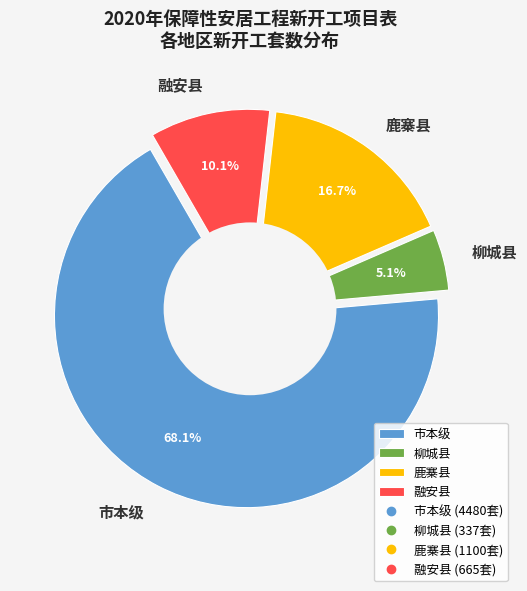

Which slice is the largest?

市本级